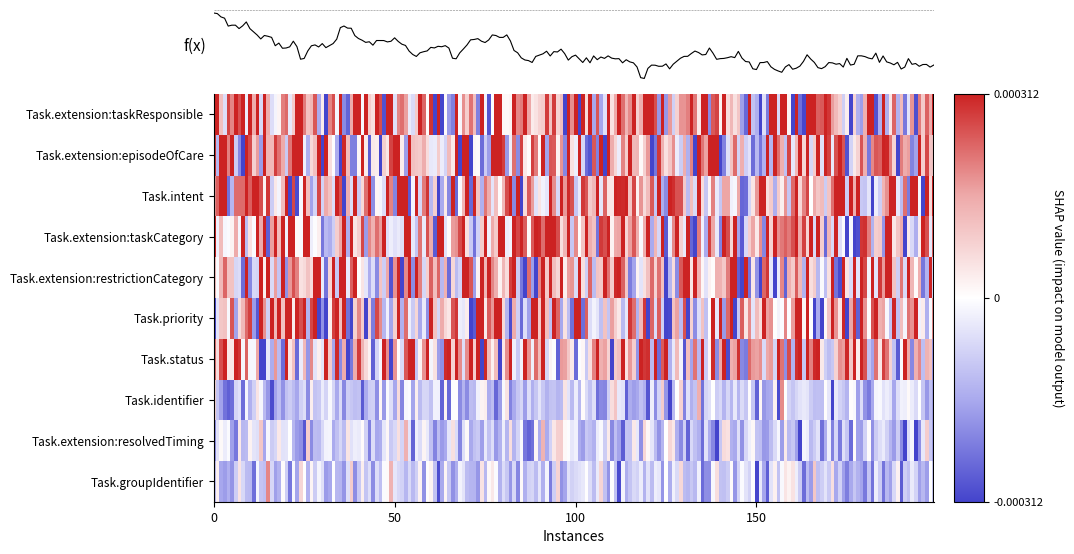

Which series has the widest spread of values?

Task.priority